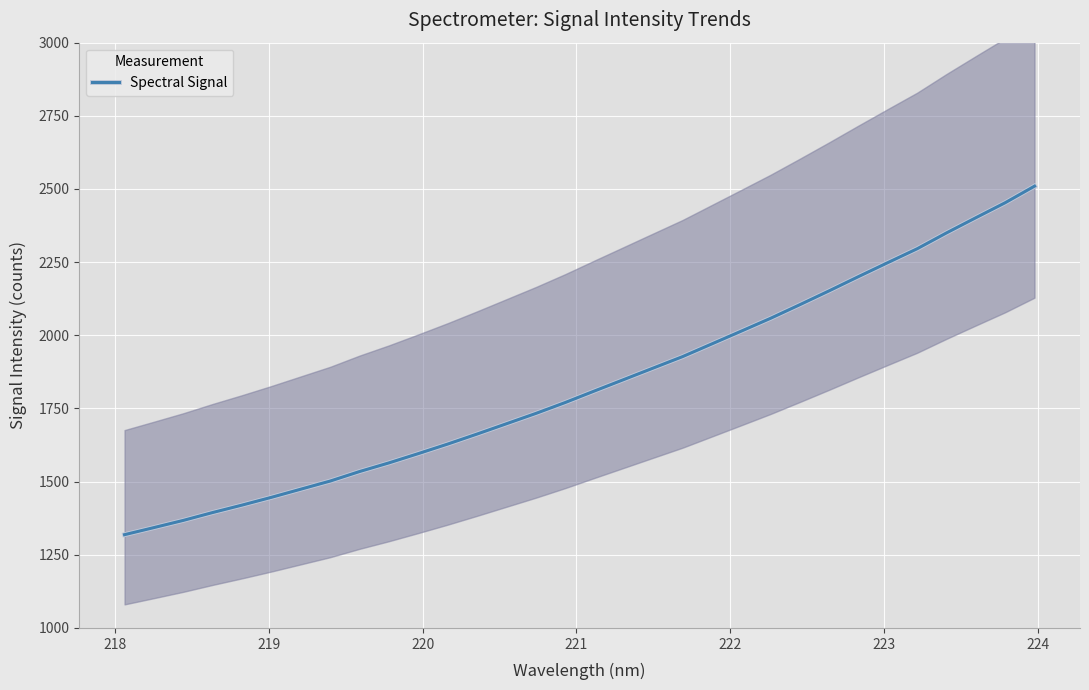

What is the maximum value for Spectral Signal?

2509.7